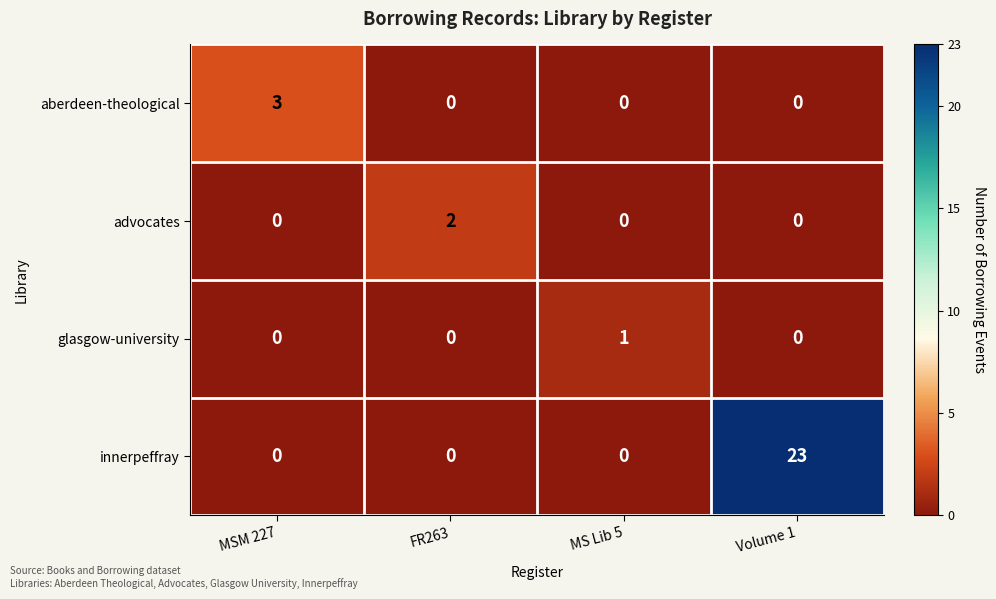

True or false: advocates has a value of 2 at FR263.

True